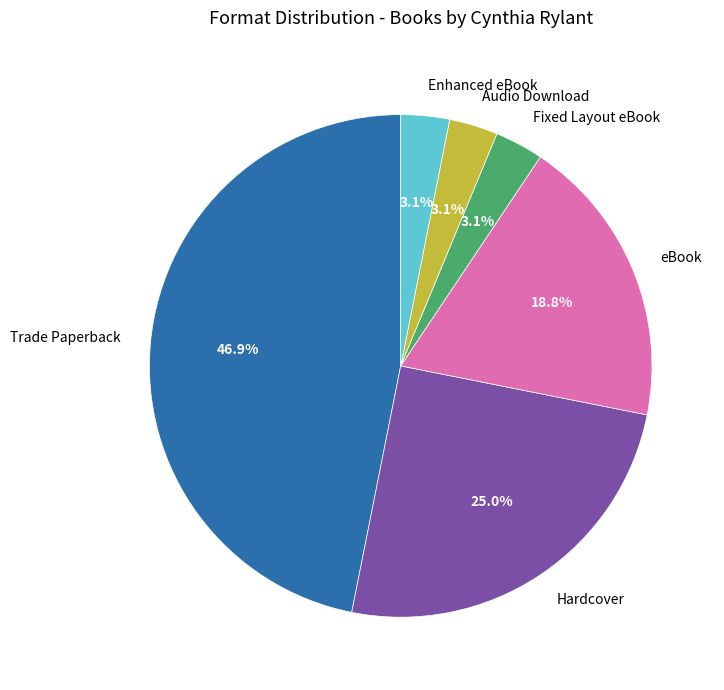

To the nearest percent, what is the difference between the Trade Paperback and Audio Download slice percentages?

44%